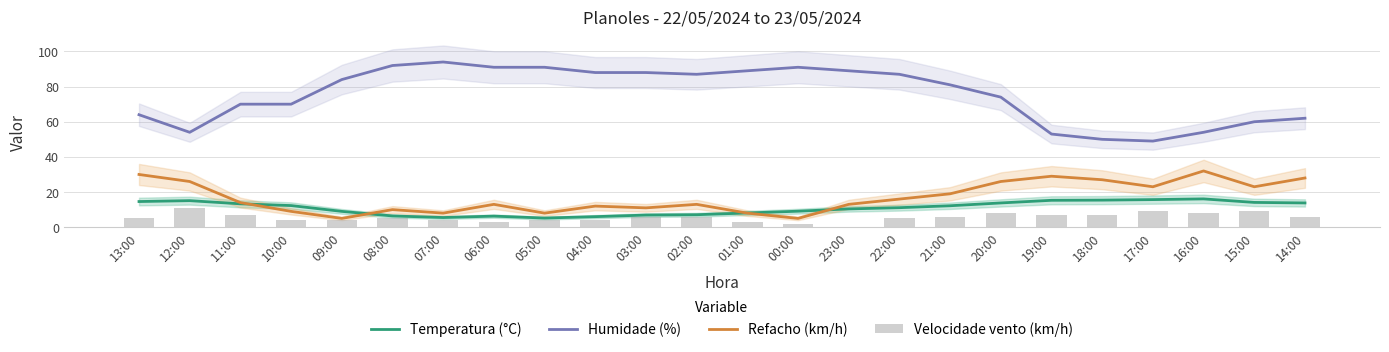

True or false: Humidade (%) has a value of 139.6 at 09:00.

False